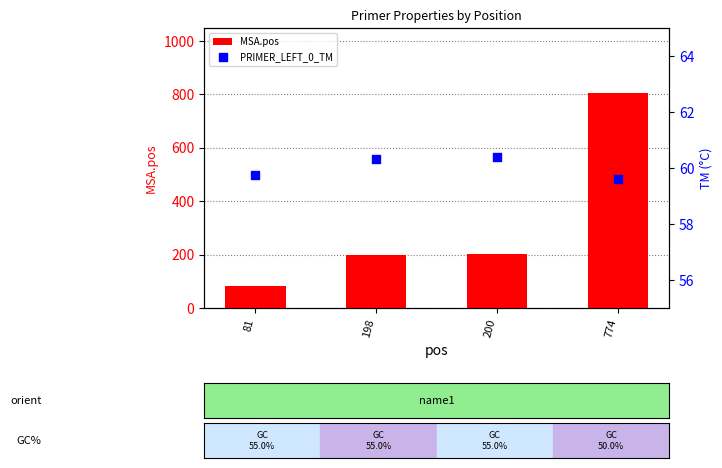

At which category is the sum across all series the highest?

774